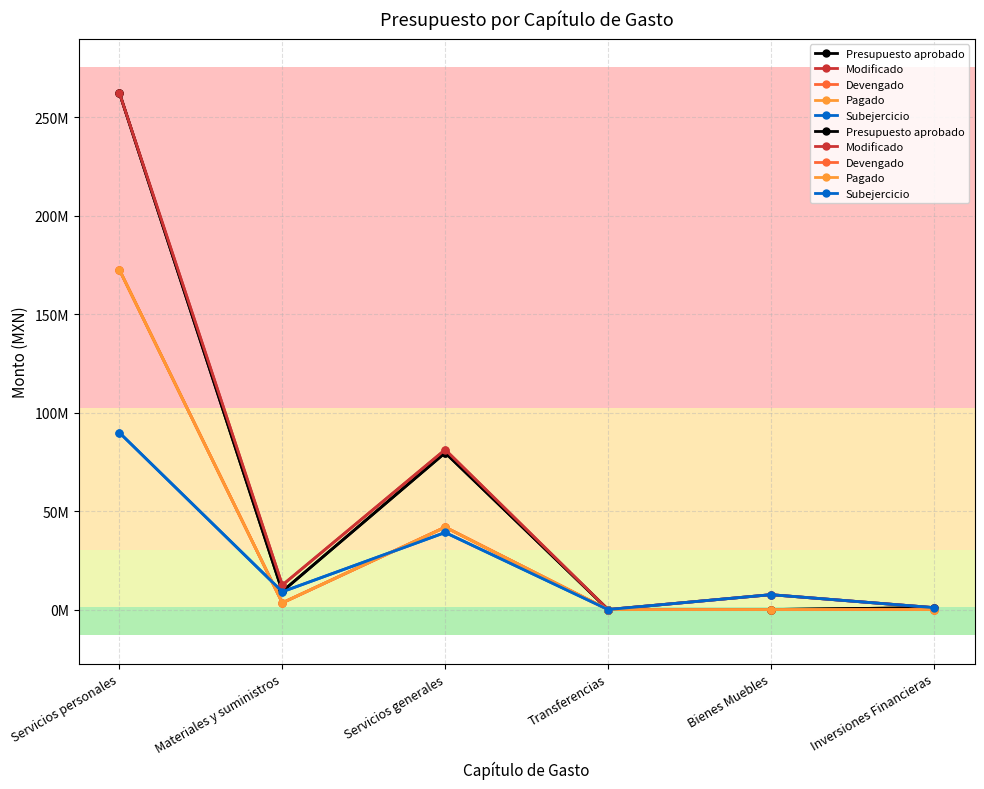

At which label is Modificado closest to 131165441?

Servicios generales